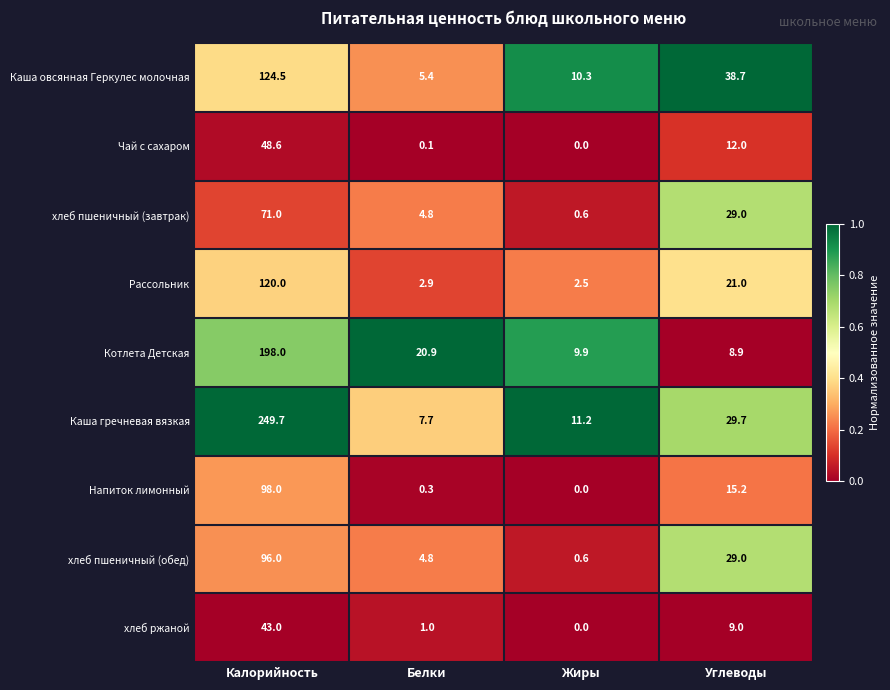

How many data points does each series have?

4